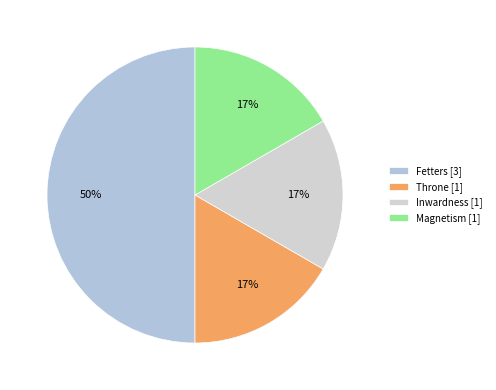

Do Fetters and Inwardness together represent more than half of the pie?

Yes